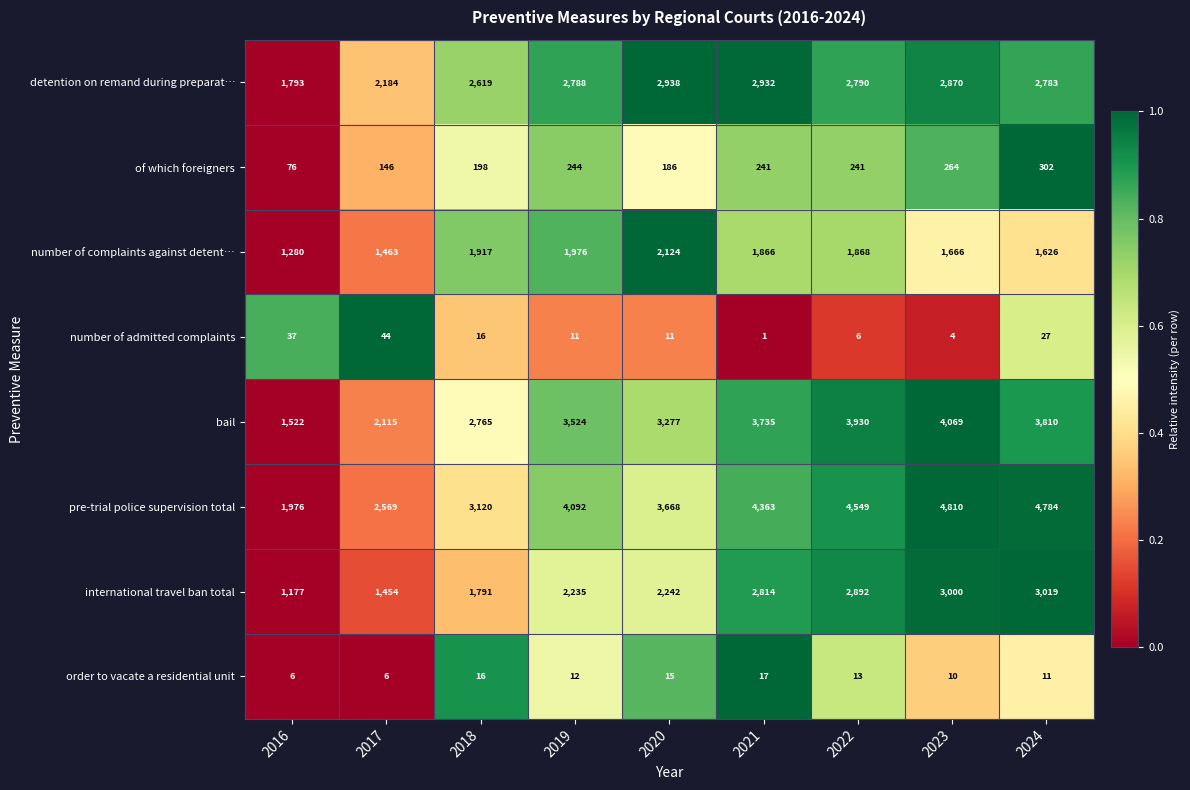

What is the difference between the maximum and minimum values in the order to vacate a residential unit series?

11